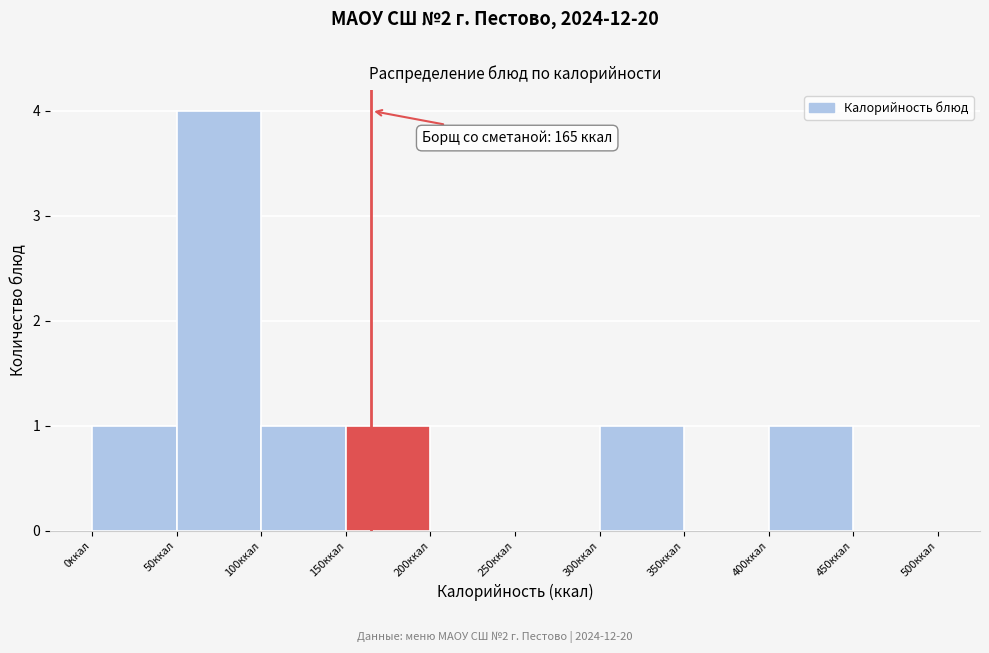

Over which range of the x-axis is the bar tallest?

50 to 100